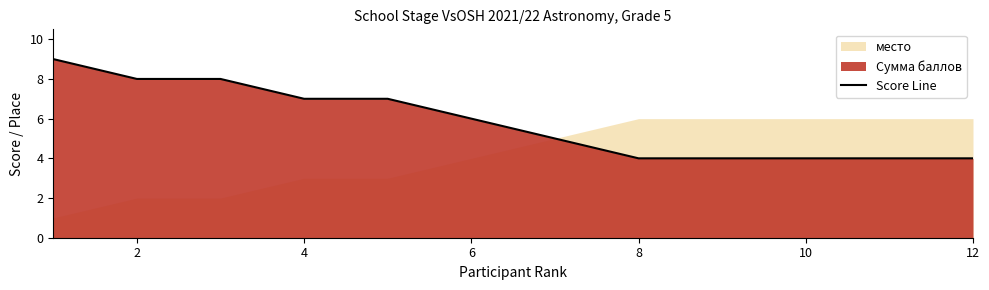

What is the greatest value displayed?

9